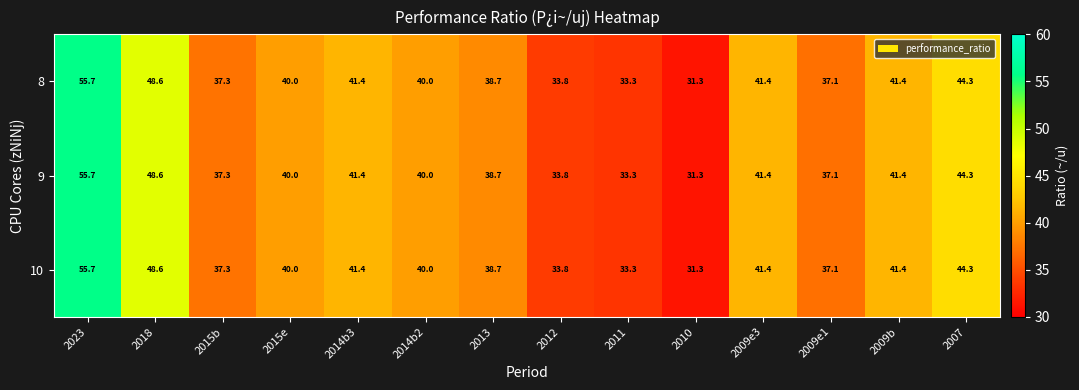

How many series are shown in this chart?

3